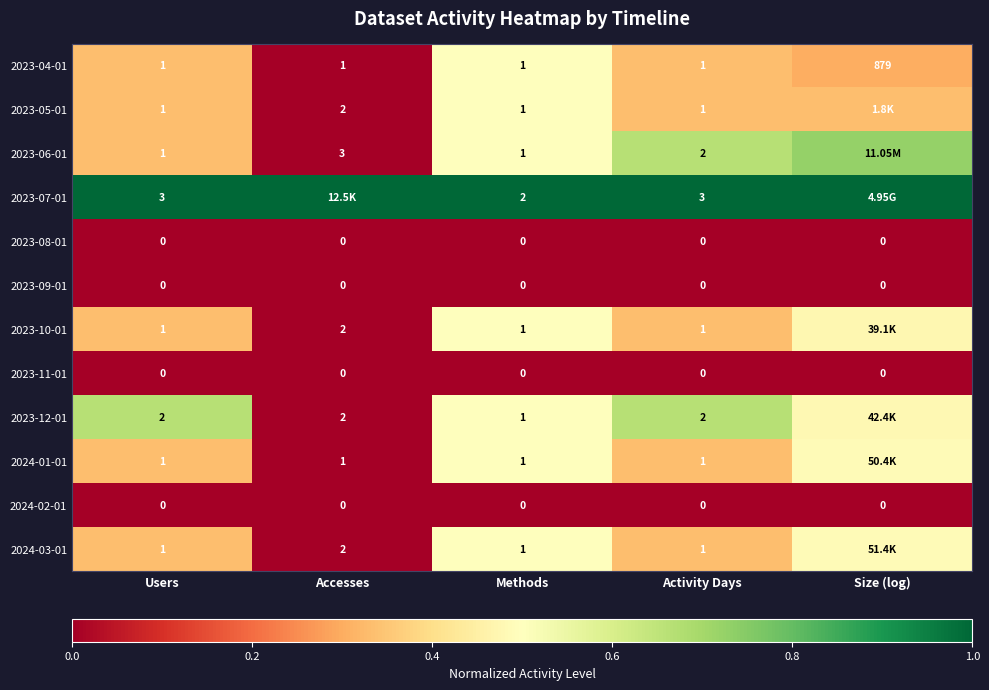

Is the value of 2023-05-01 at Activity Days greater than the value of 2024-03-01 at Accesses?

No